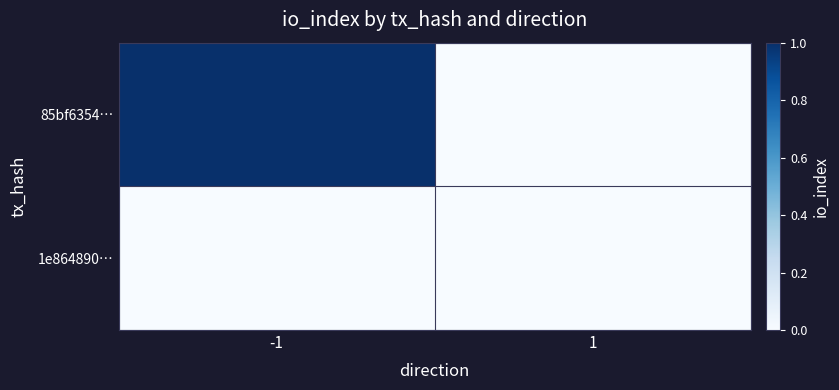

Rank the series by their average value, from highest to lowest.

85bf6354…, 1e864890…